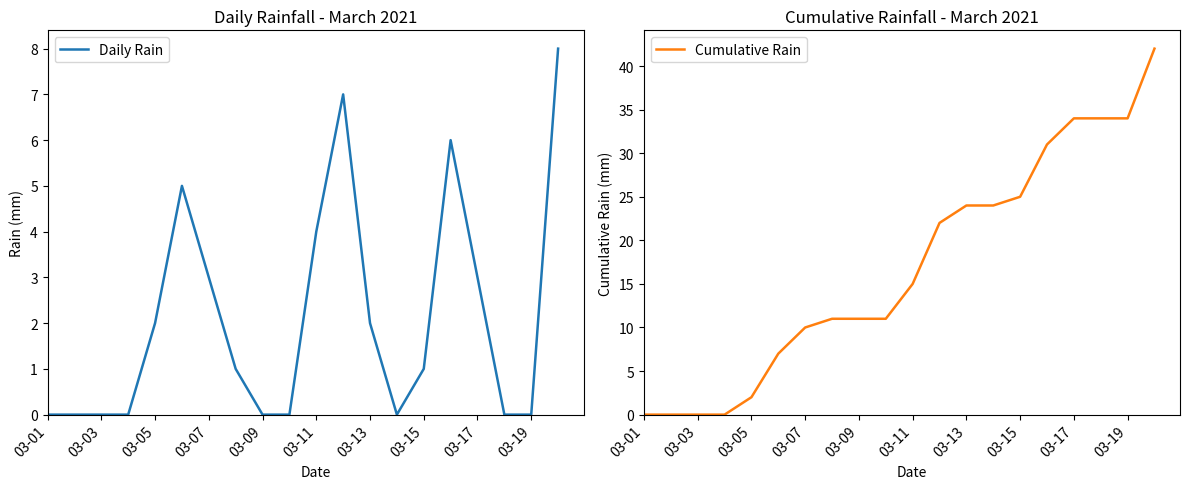

What is the difference between the maximum and second lowest values in the Cumulative Rain series?

42